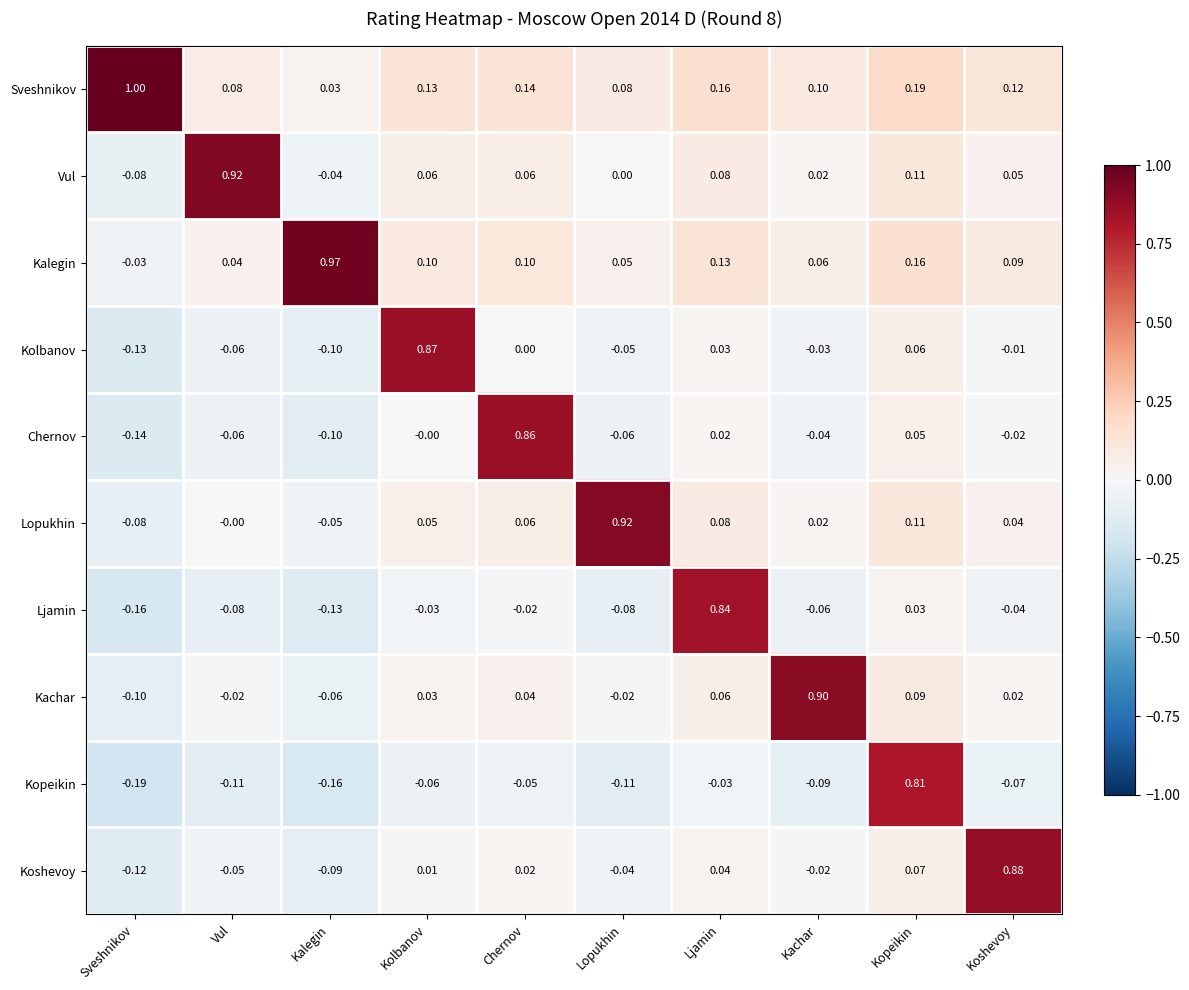

Where is Ljamin nearest to the value 0?

Chernov